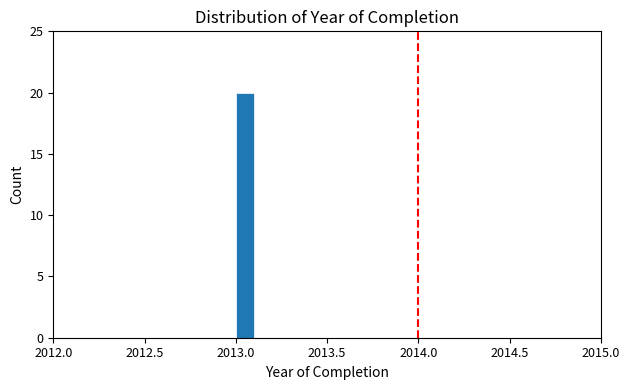

Read against the x-axis, roughly where is the centre of the tallest bar?

2013.05